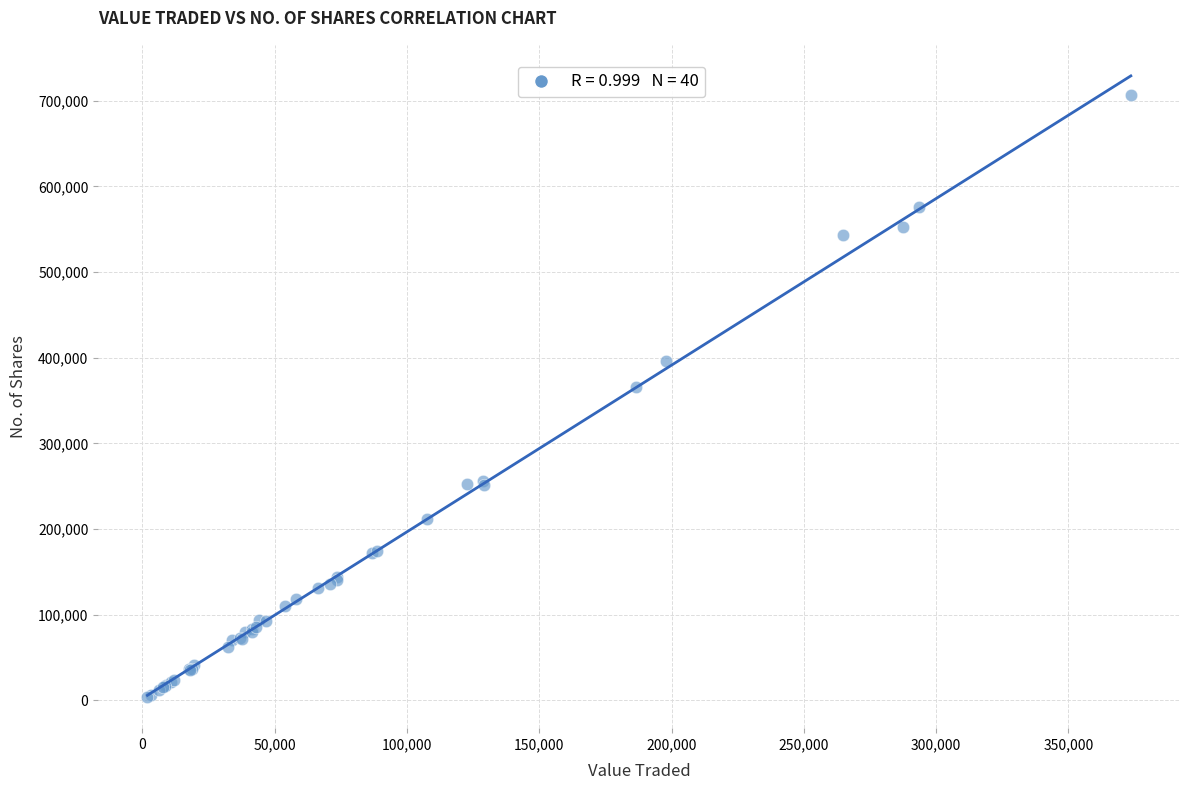

What Y value in the scatter plot is closest to 355242?

365566